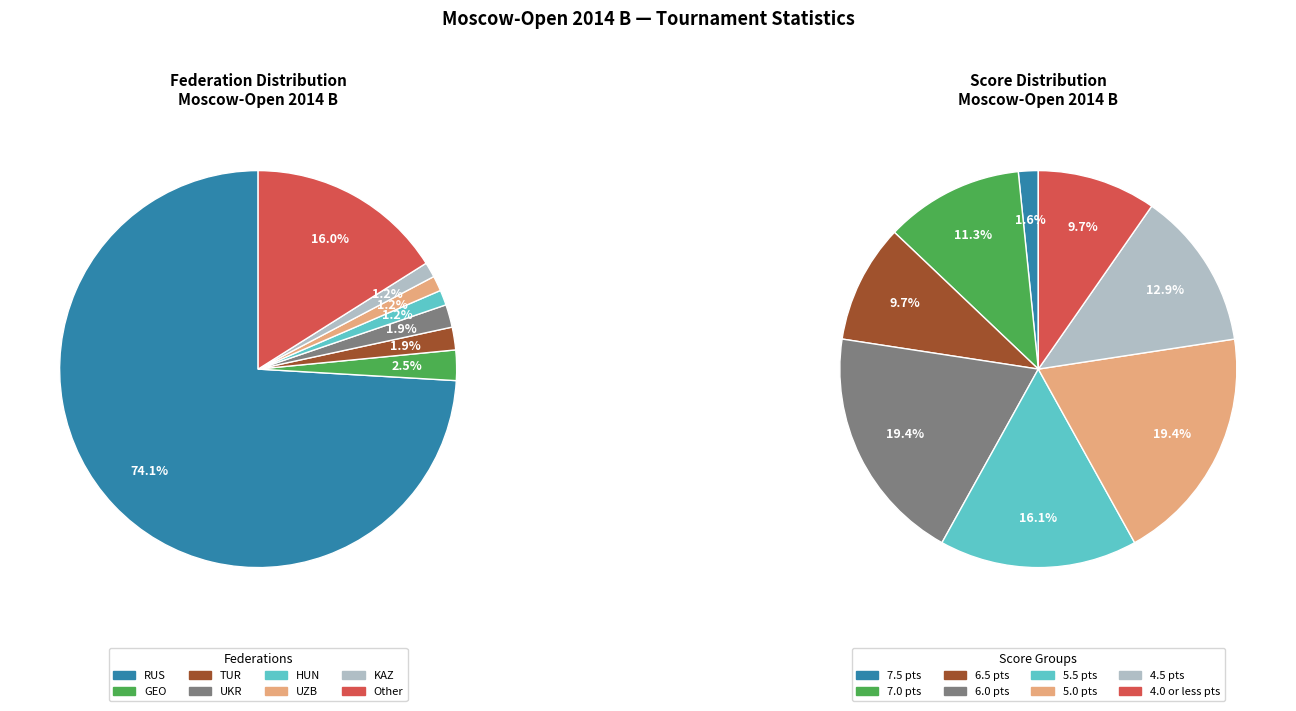

To the nearest percent, what portion does KAZ represent?

1%